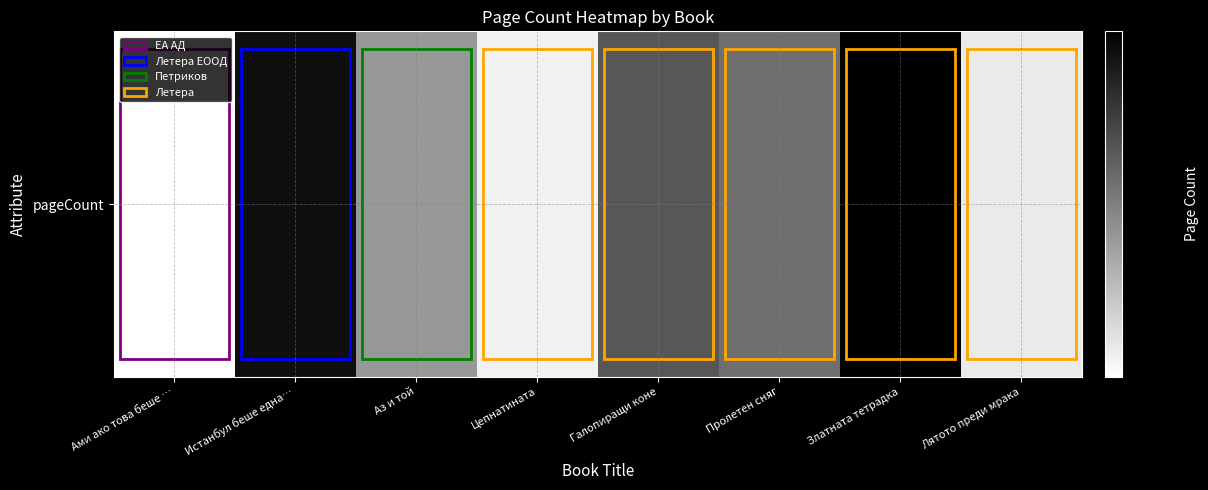

The chart shows a value of 236 at Истанбул беше една…. True or false?

False